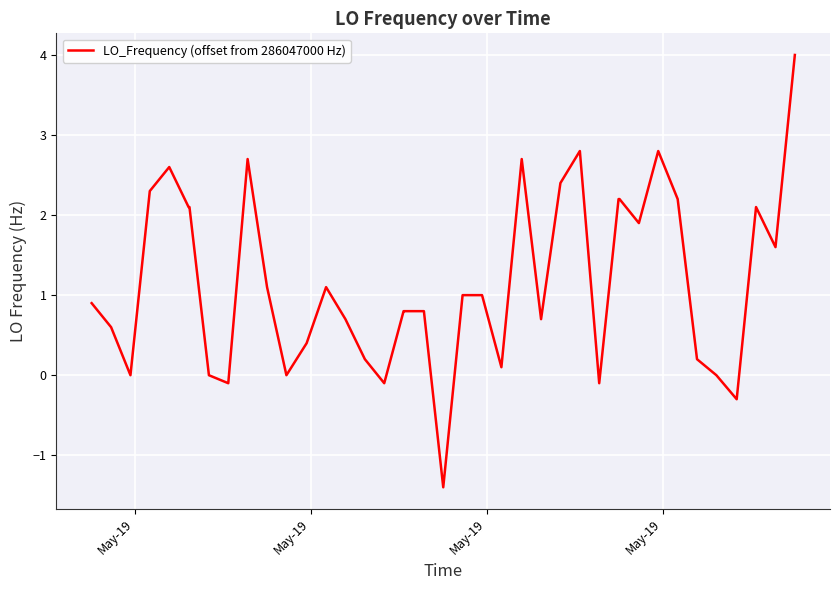

What is the greatest value displayed?

4.0